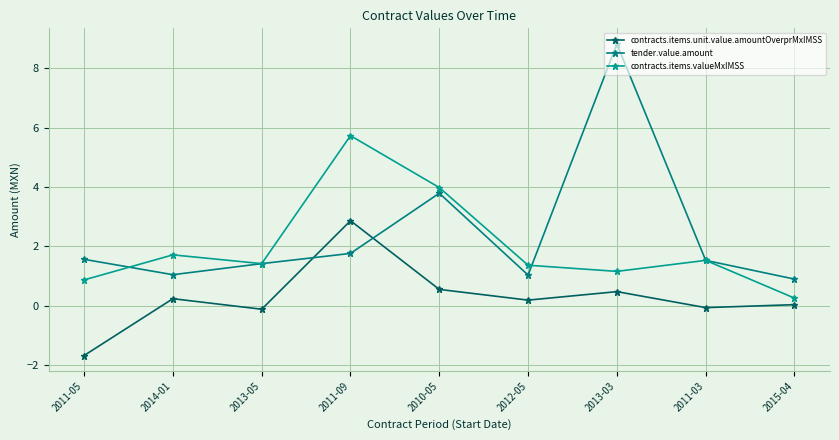

Reading left to right, what are all the values shown in this chart?

contracts.items.unit.value.amountOverprMxIMSS: -1.7	0.2	-0.1	2.9	0.5	0.2	0.5	-0.1	0.0
tender.value.amount: 1.6	1.0	1.4	1.8	3.8	1.0	8.8	1.5	0.9
contracts.items.valueMxIMSS: 0.9	1.7	1.4	5.7	4.0	1.4	1.2	1.5	0.3